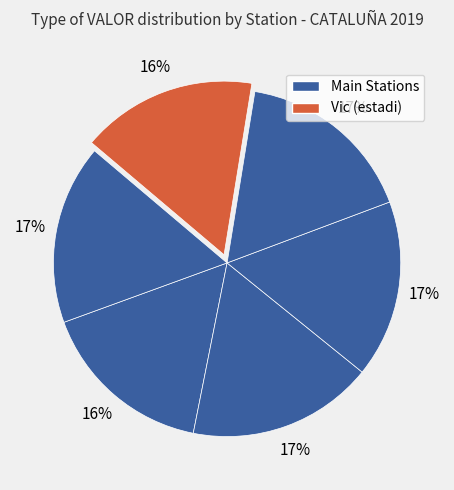

Count the number of slices in the pie.

6